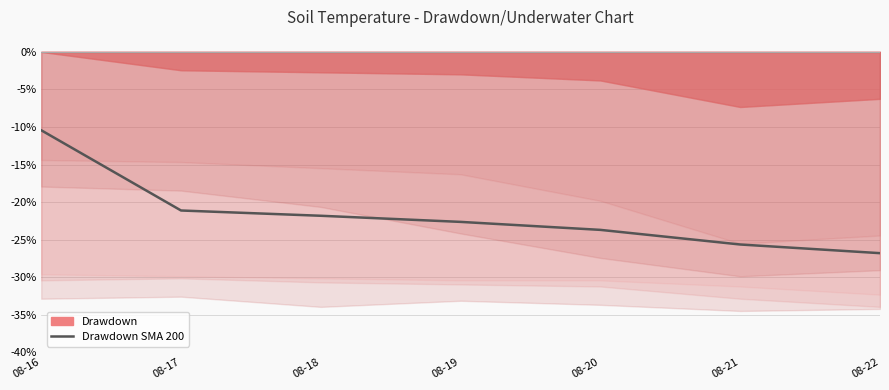

What is the difference between the values at 08-20 and 08-21?

1.9